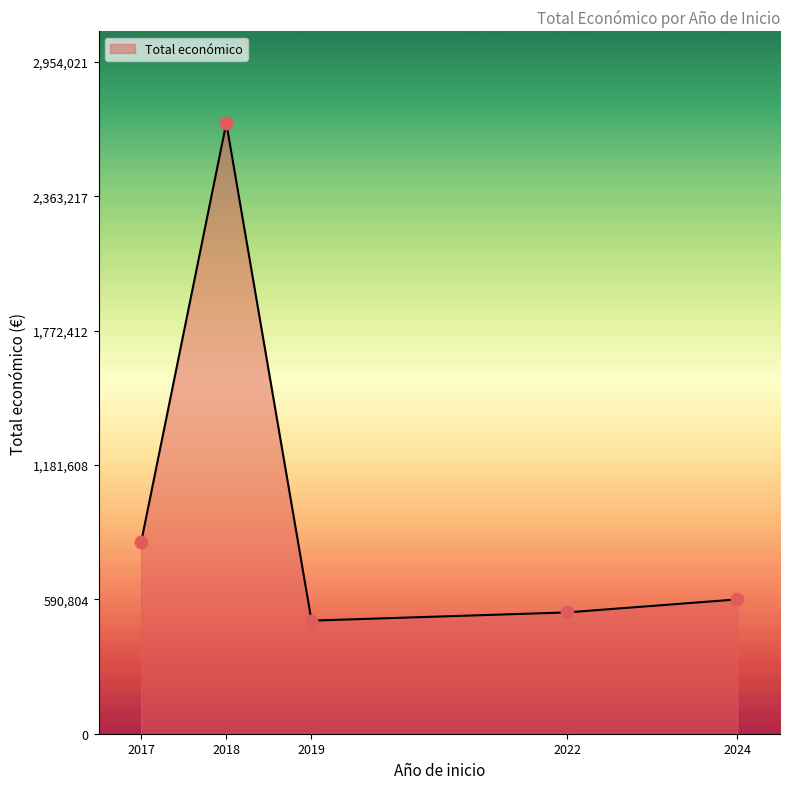

What is the change in value from 2019 to 2022?

+36217